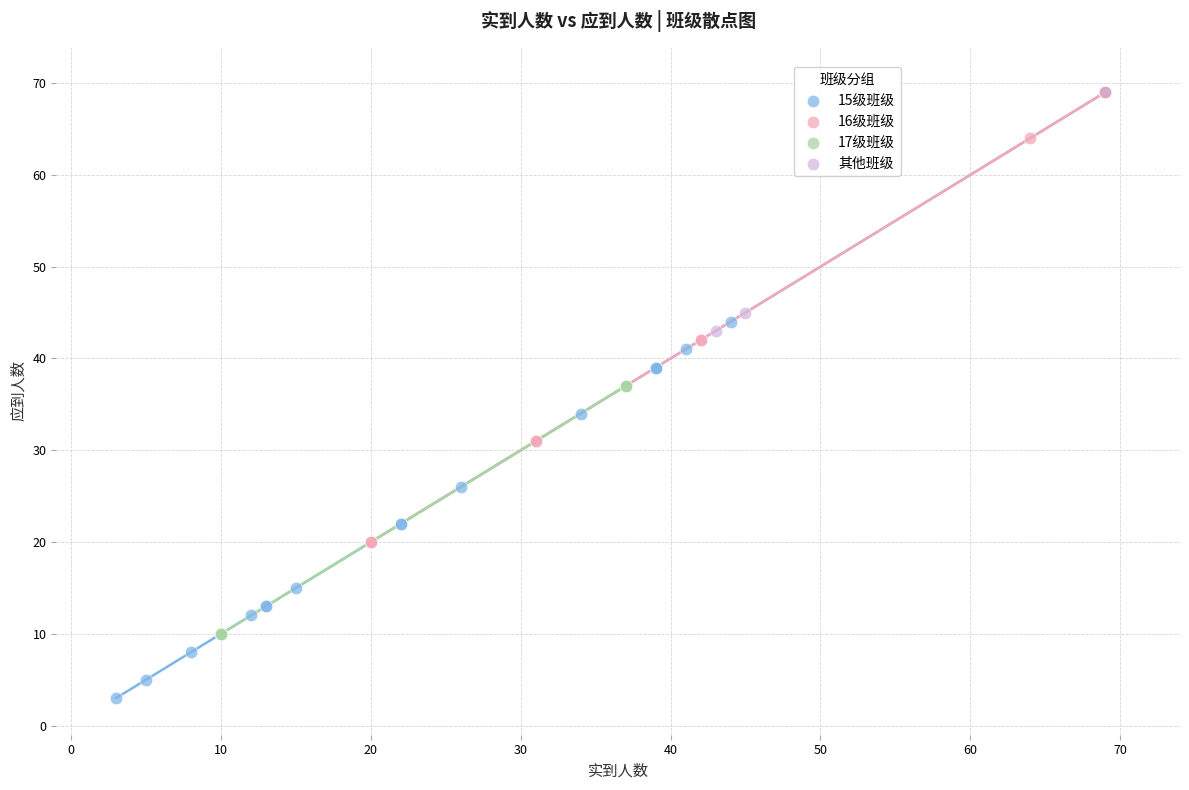

Which series has the largest Y range (max minus min)?

15级班级